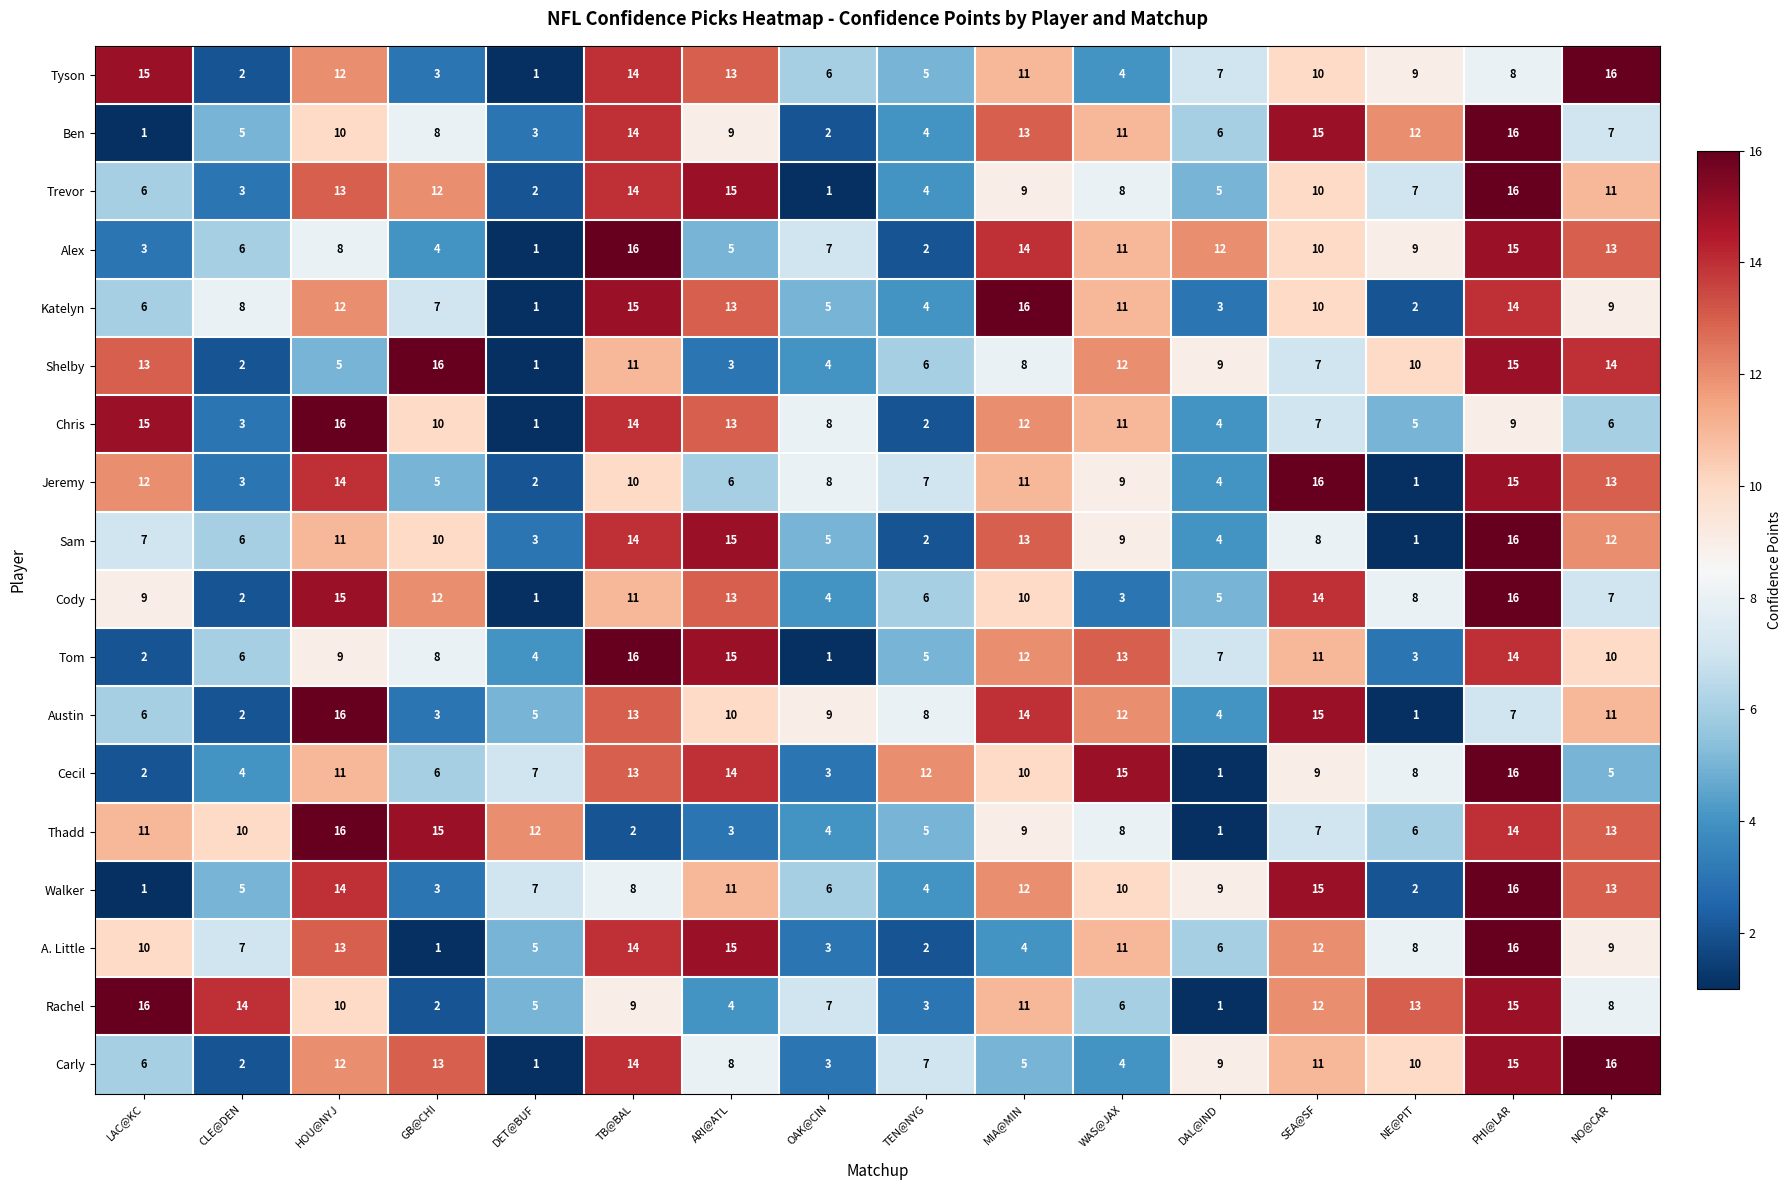

Count the number of data series in this chart.

18